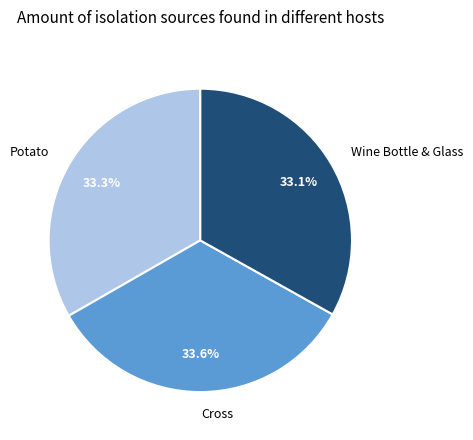

How many slices are in this pie chart?

3